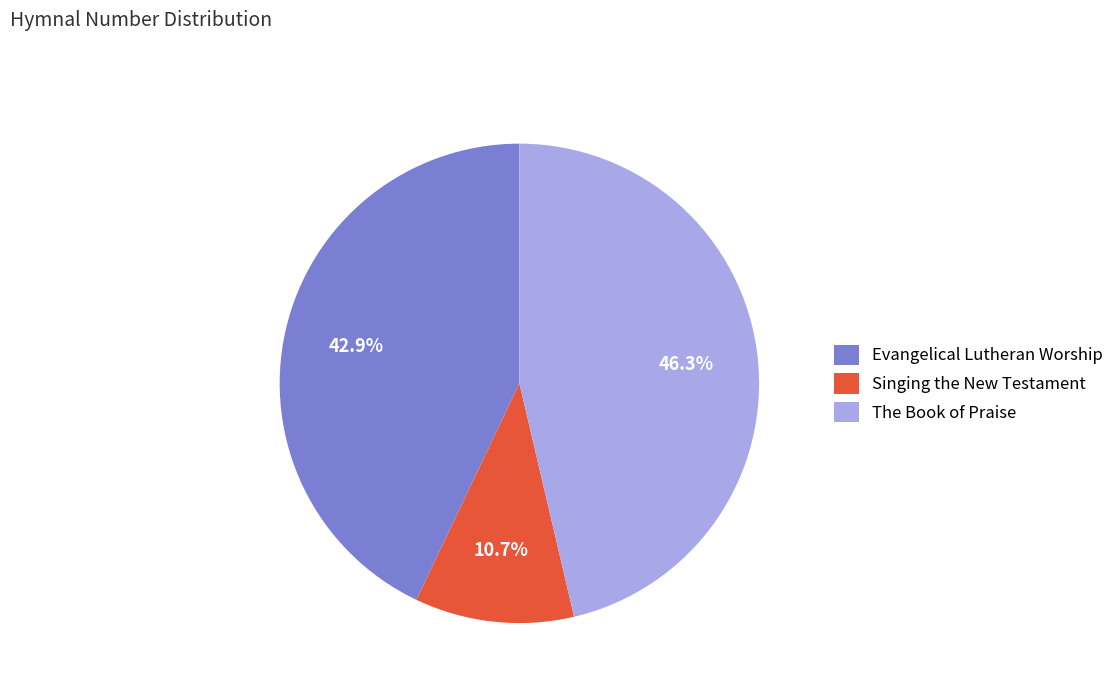

Between Evangelical Lutheran Worship and The Book of Praise, which is larger?

The Book of Praise